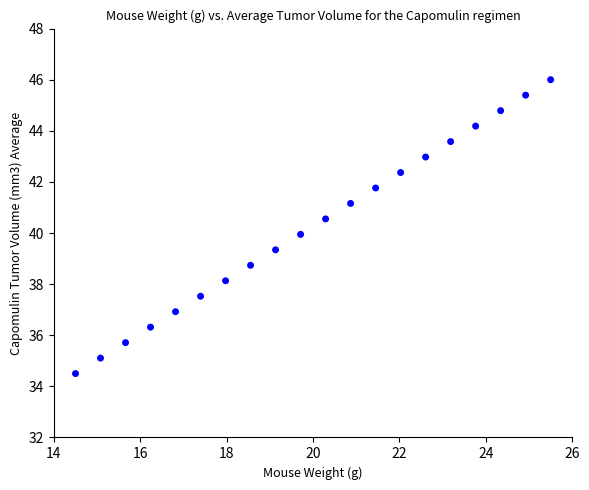

What is the range of X values (max minus min)?

11.0